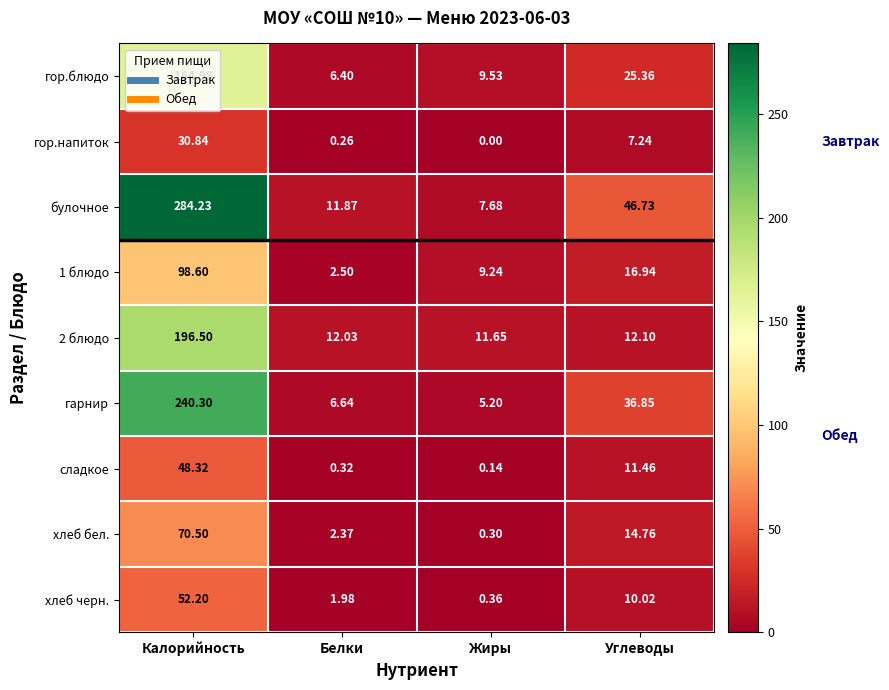

Which series has the largest total across all categories?

булочное